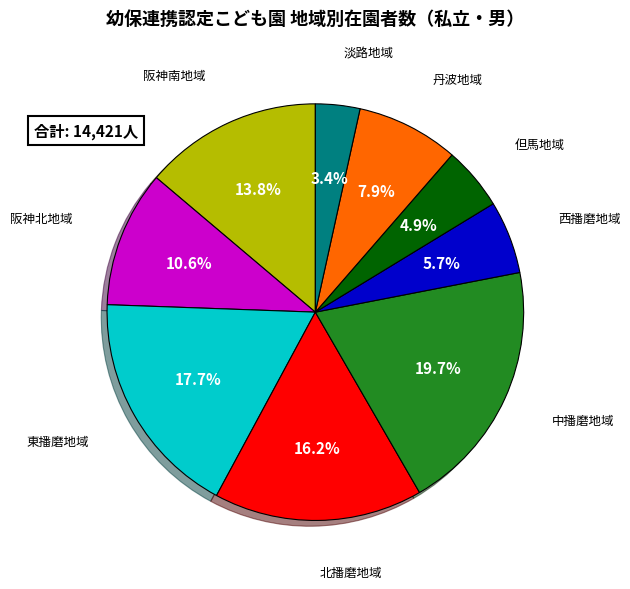

Is there a majority slice in this chart?

No